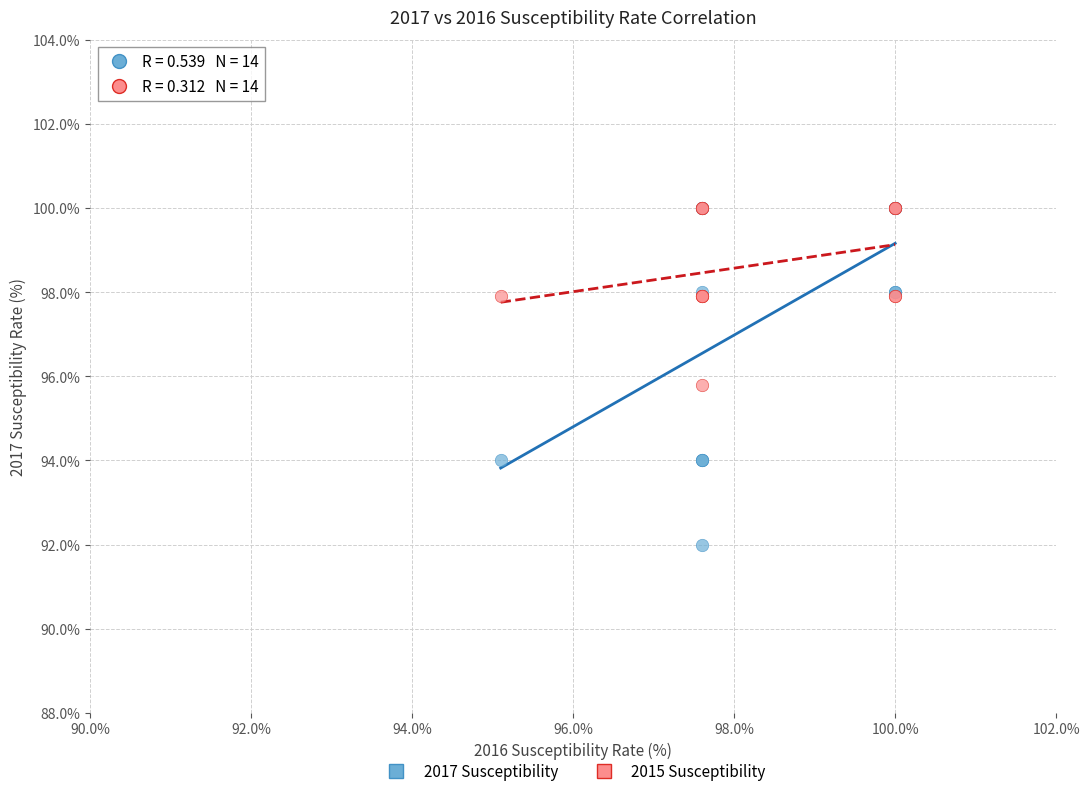

Across all series, what Y value is closest to 96?

95.8